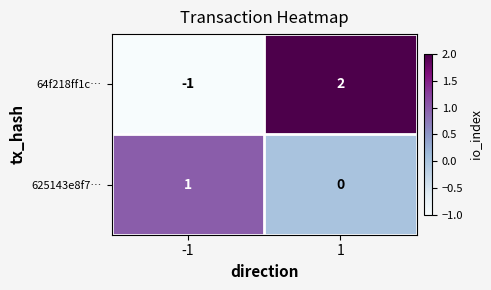

What is the difference between the 64f218ff1c… values at -1 and 1?

3